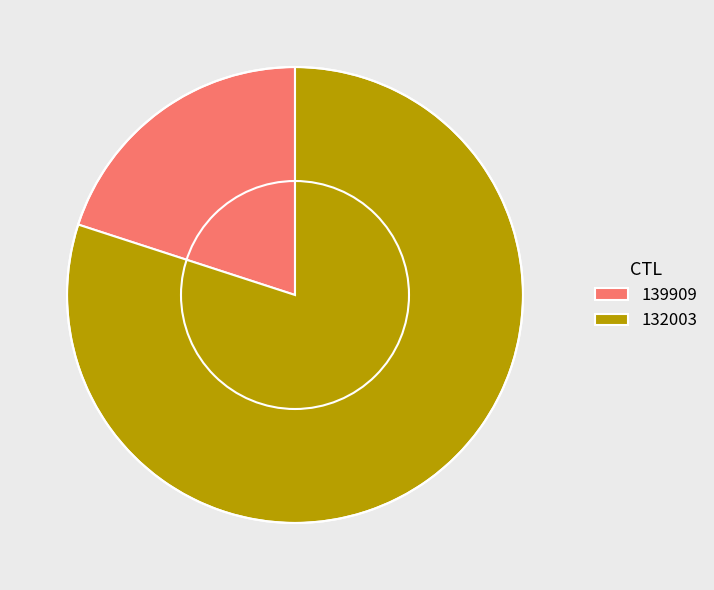

How many segments does this pie chart have?

2